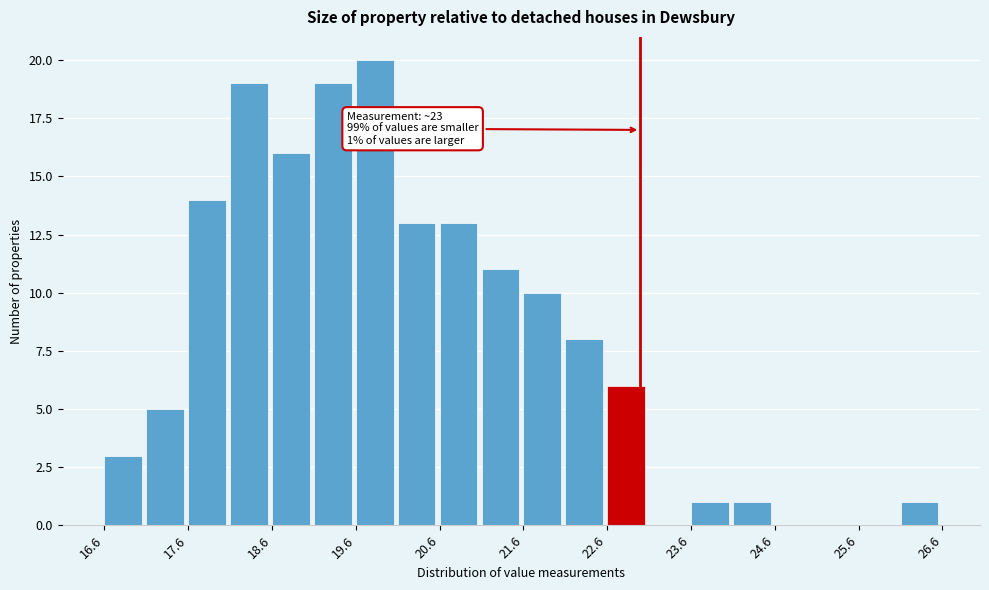

Which range on the x-axis has the tallest bar?

19.6 to 20.1